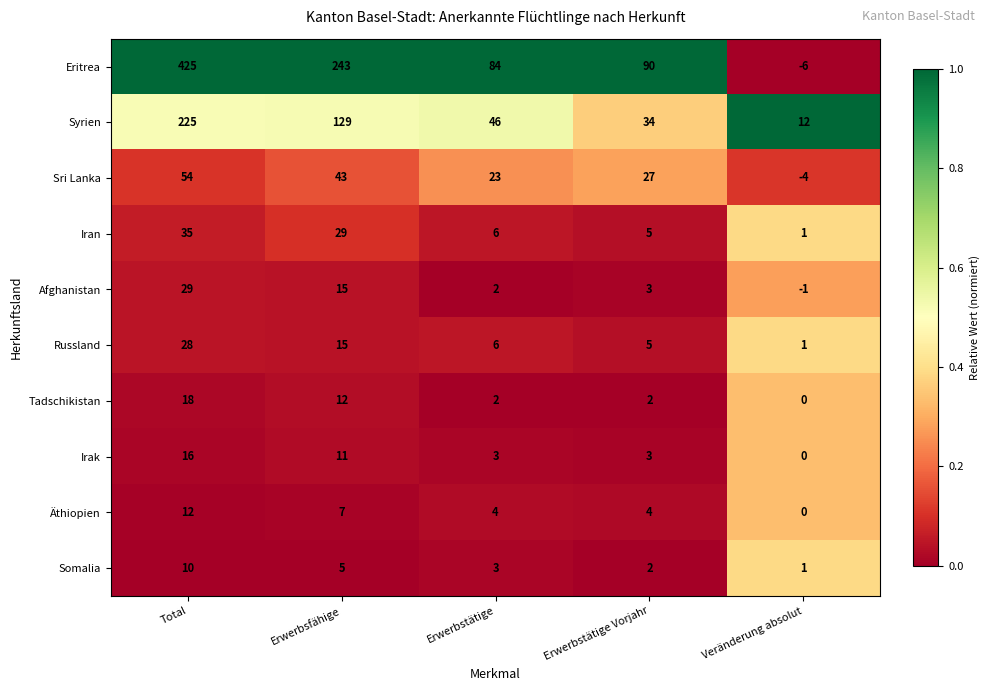

The Eritrea series shows 425 at Total. True or false?

True